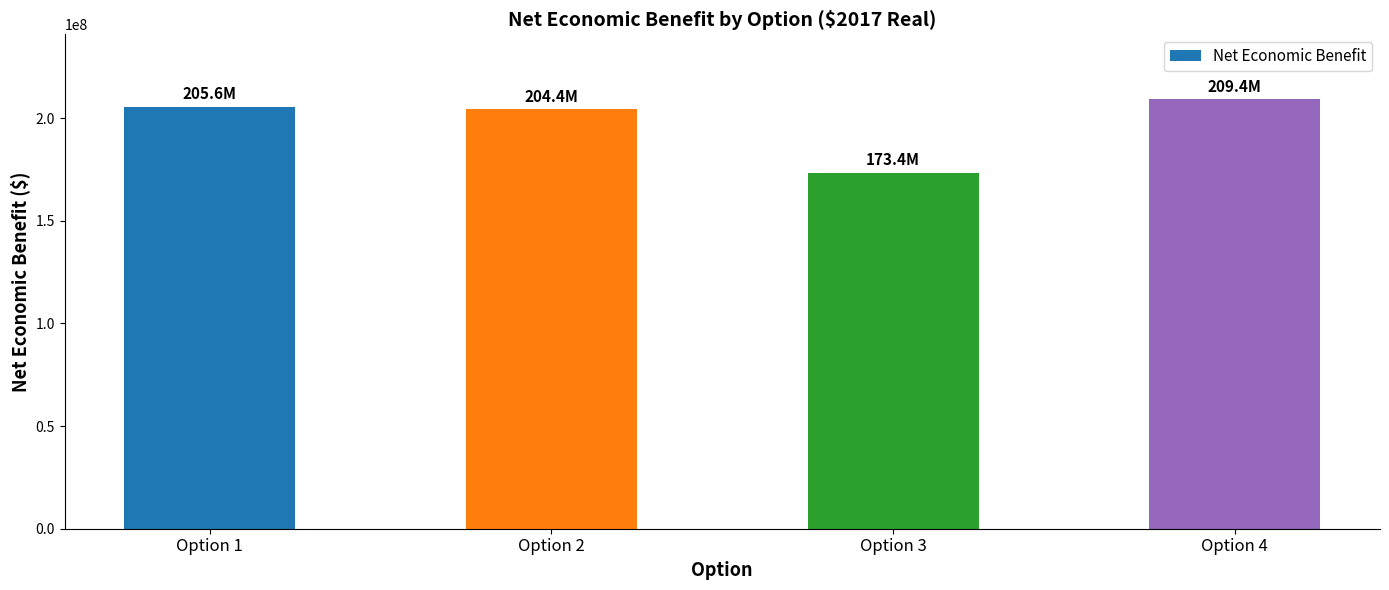

What is the difference between the maximum and minimum values?

35988914.2